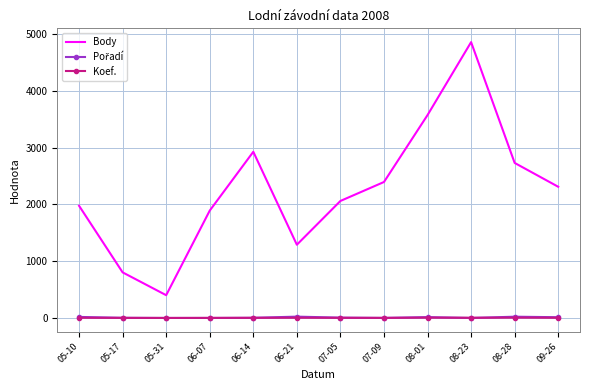

True or false: Koef. has more than 0 points higher than both neighbors.

True